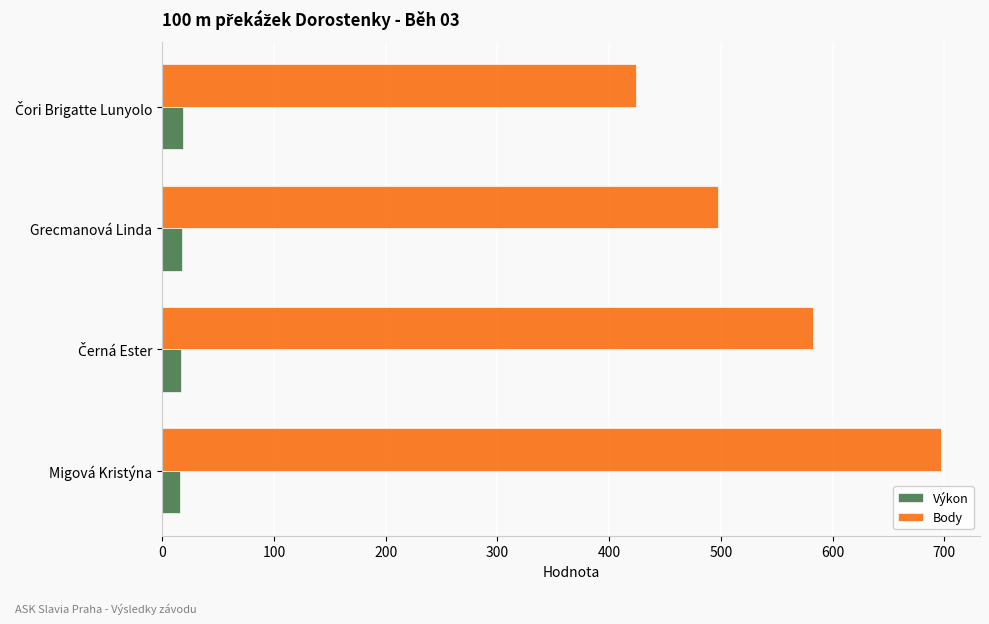

Which series has the widest spread of values?

Body